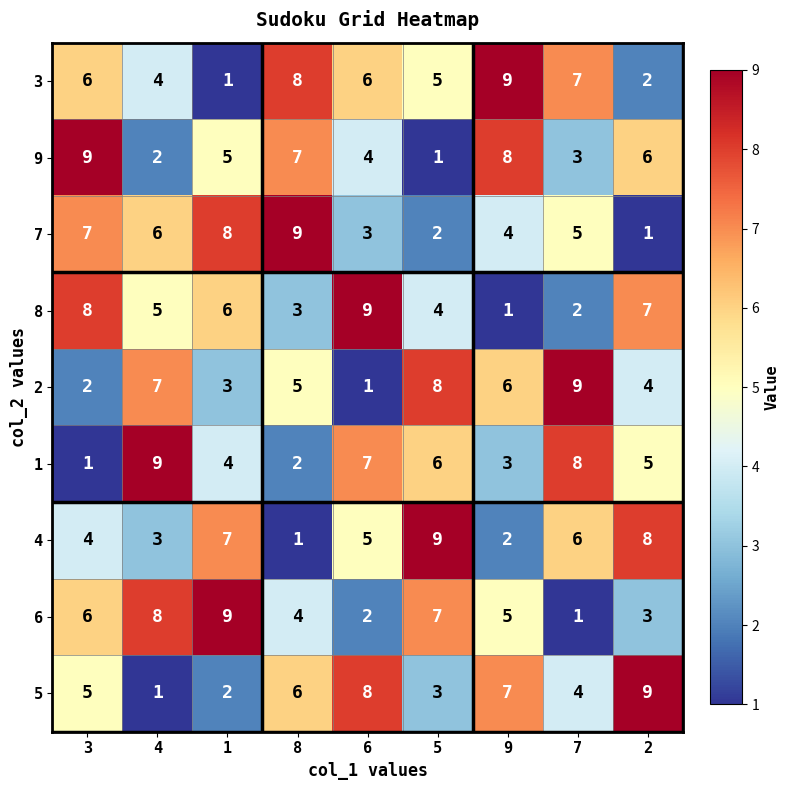

Which series has the largest total across all categories?

3